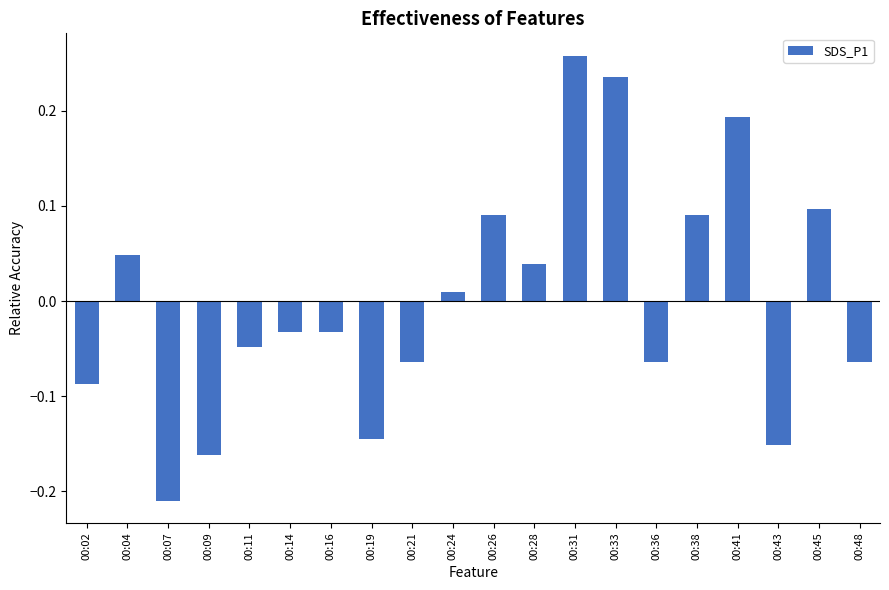

At which label does the data first exceed 0?

00:04